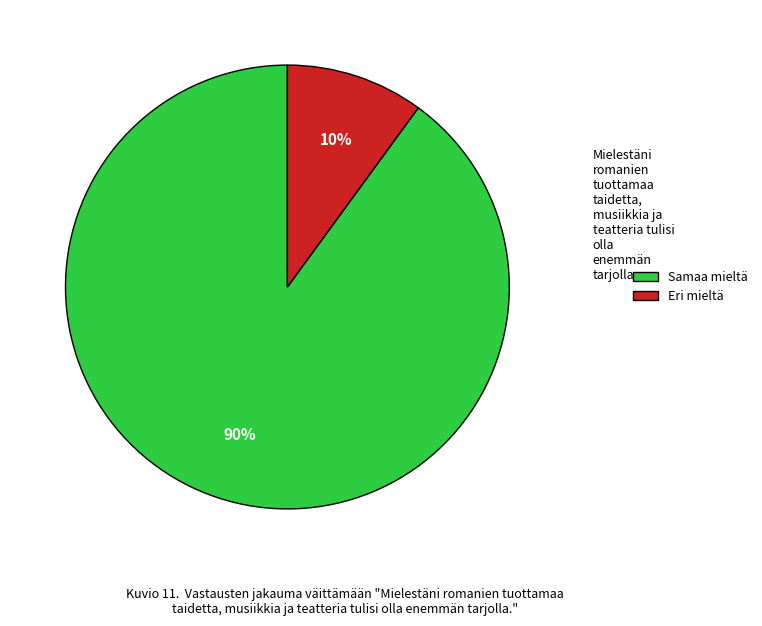

Is there any slice that represents more than half of the pie?

Yes